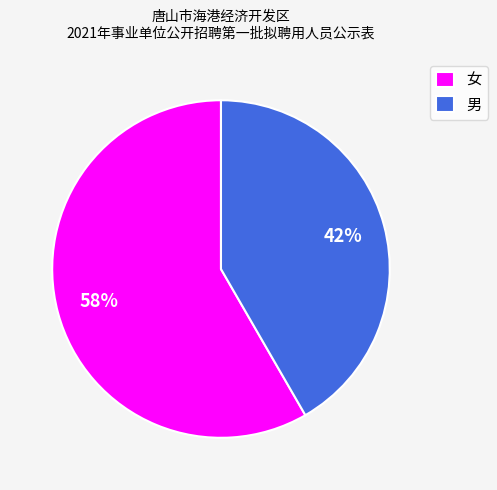

Is it true that 男 is 54% of the pie?

False